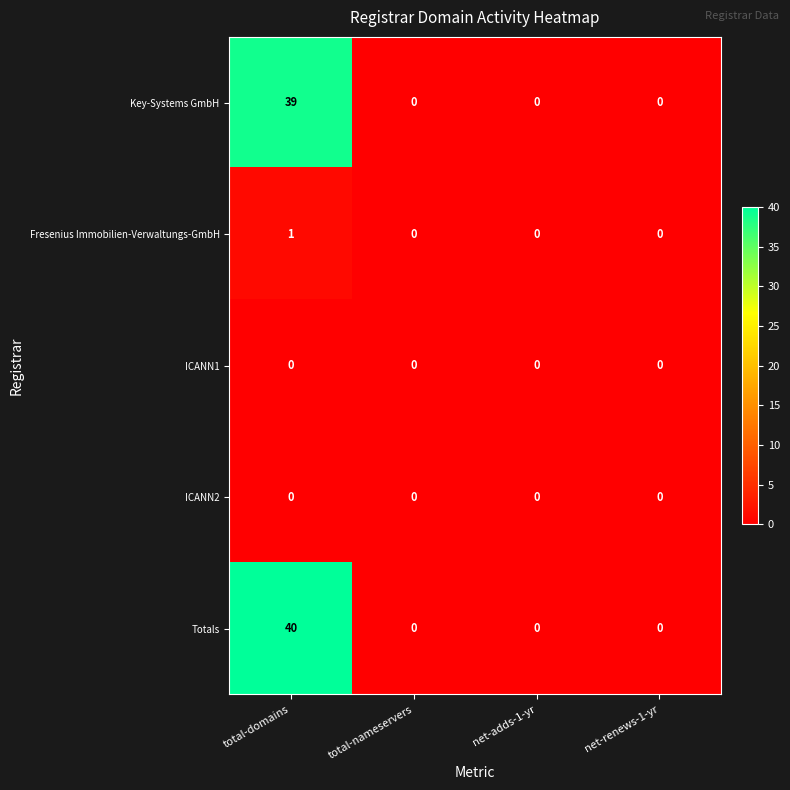

The value of Totals at net-adds-1-yr is 0. True or false?

True